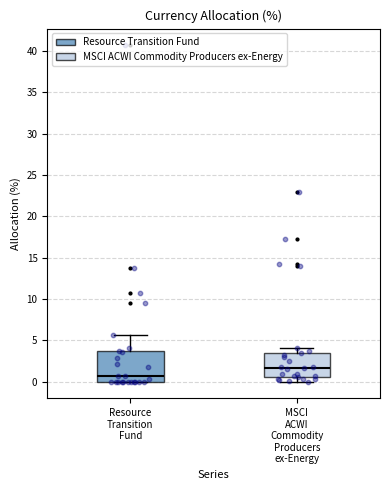

Reading left to right, transcribe this box plot: for each box, give where its median line is, the range the box spans, and where its two whiskers end, as read against the y-axis. The values are not printed on the chart, so give them approximately, as read against the axis.

Resource Transition Fund: median 0.5, box 0.0 to 3.5, whiskers 0.0 to 5.5
MSCI ACWI Commodity Producers ex-Energy: median 1.5, box 0.5 to 3.5, whiskers 0.0 to 4.0